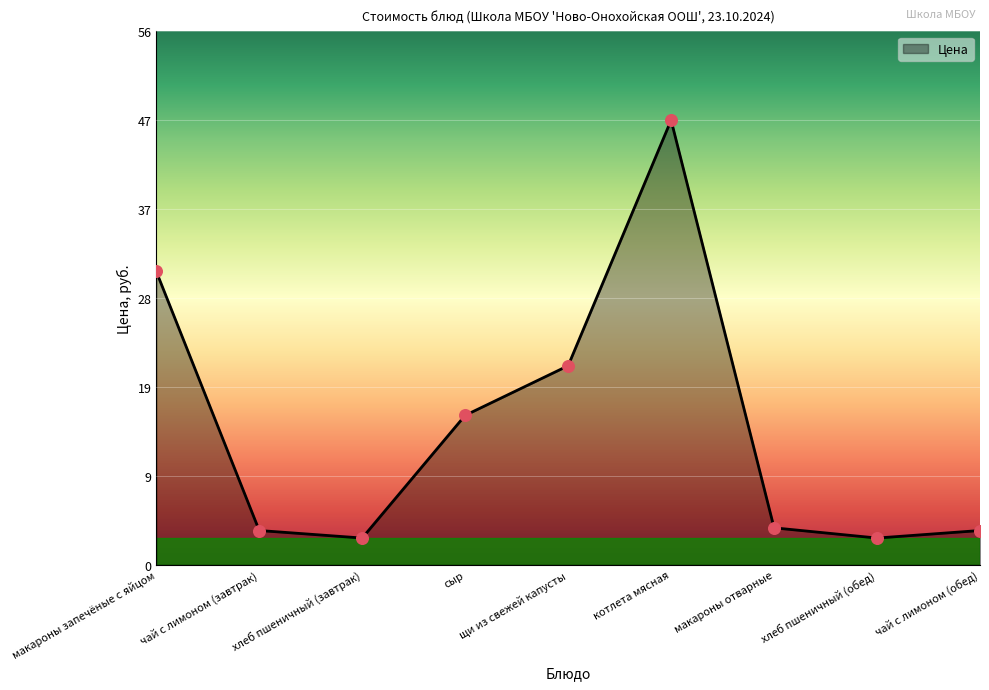

Approximately how many times larger is the value at чай с лимоном (обед) compared to хлеб пшеничный (завтрак)?

1.3